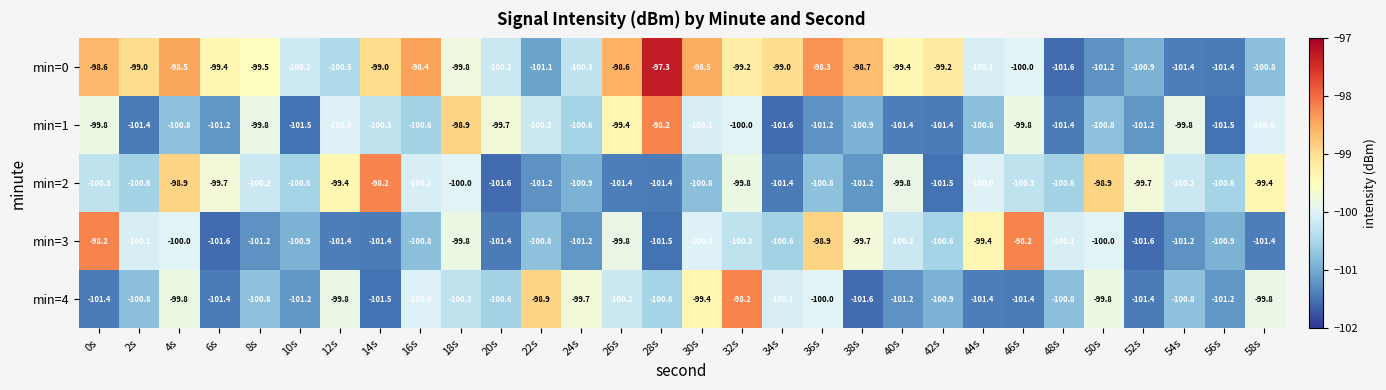

True or false: min=0 has a value of -177.6 at 54s.

False